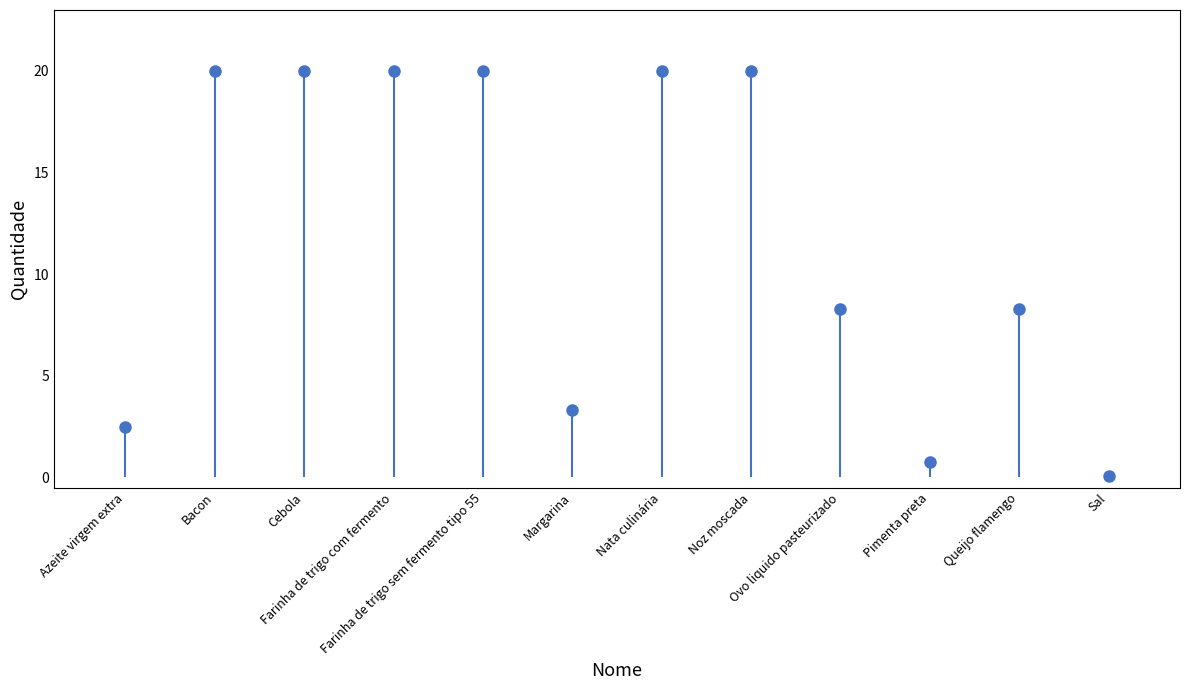

Count the number of data series in this chart.

1